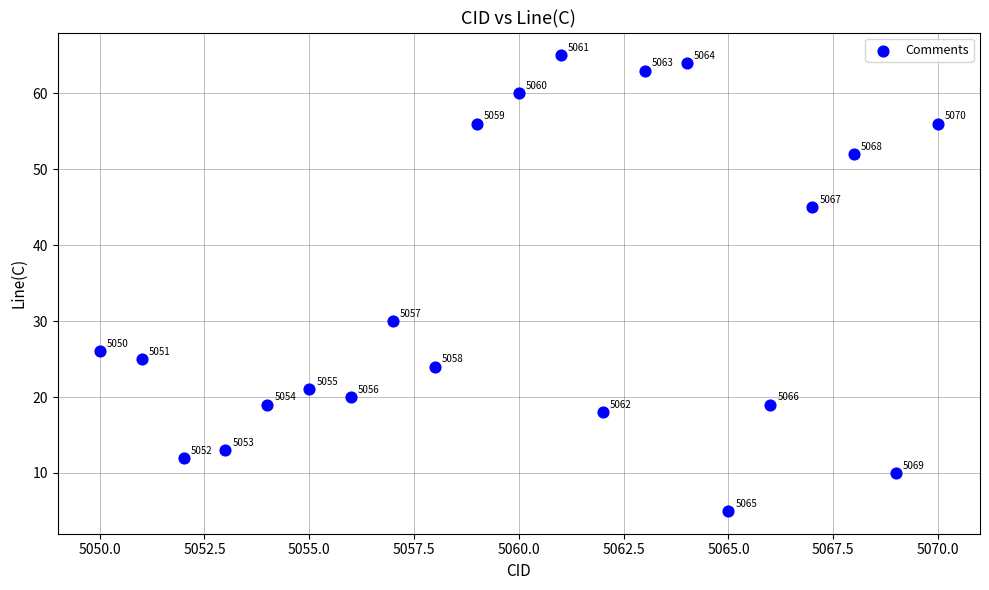

What Y value in the scatter plot is closest to 35?

30